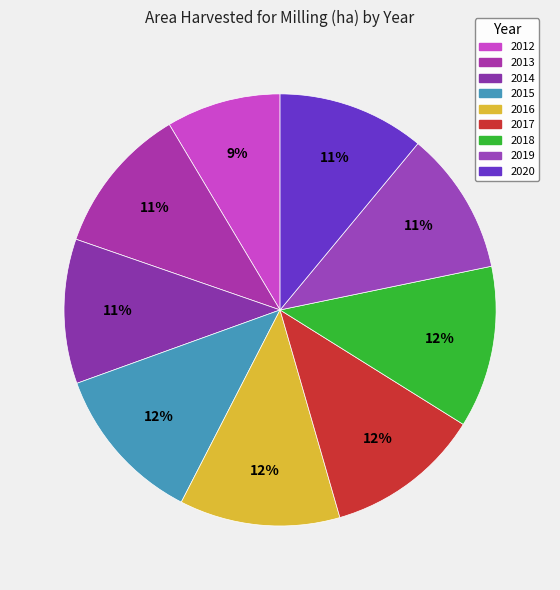

What is the smallest slice in the pie chart?

2012